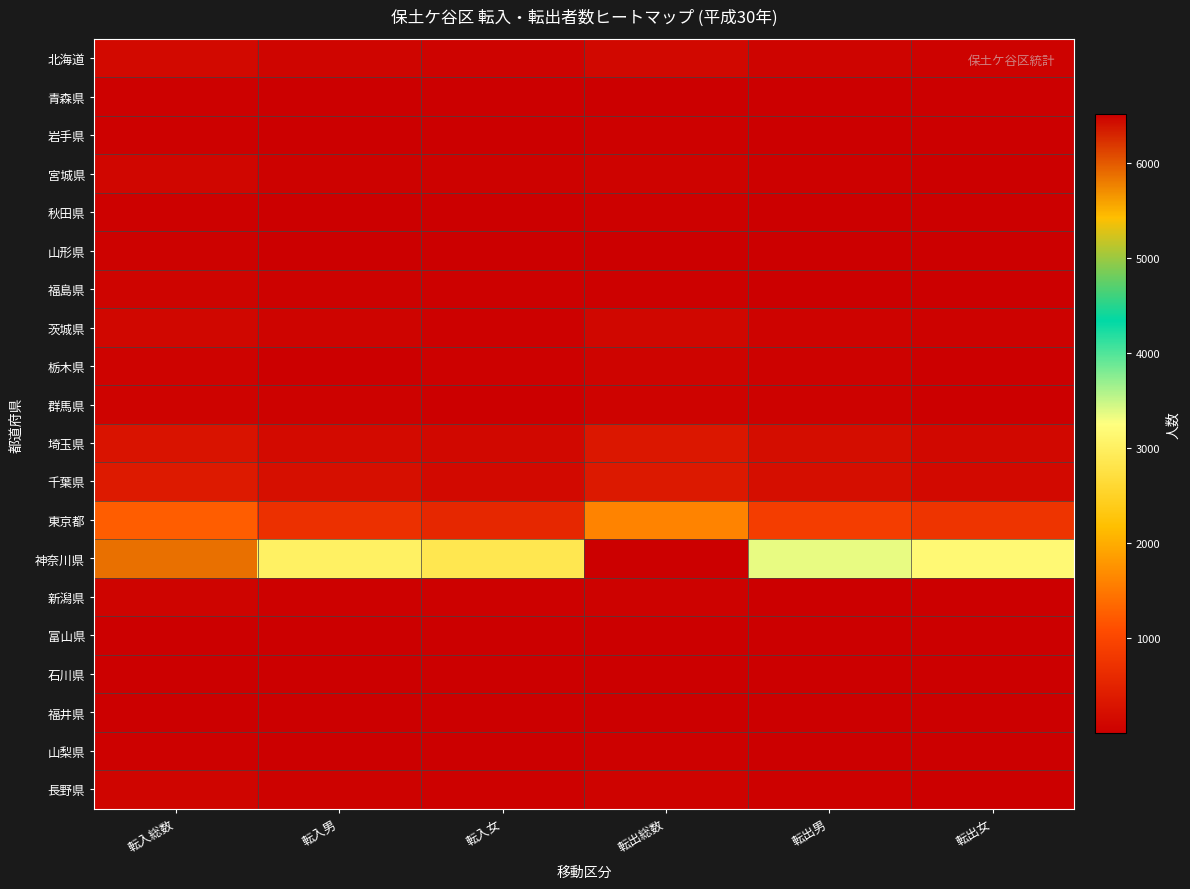

Which series has the largest total across all categories?

神奈川県